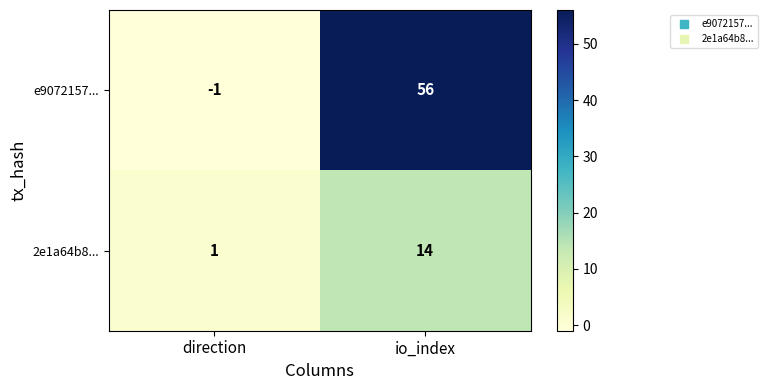

Which label corresponds to the largest value in the chart?

io_index